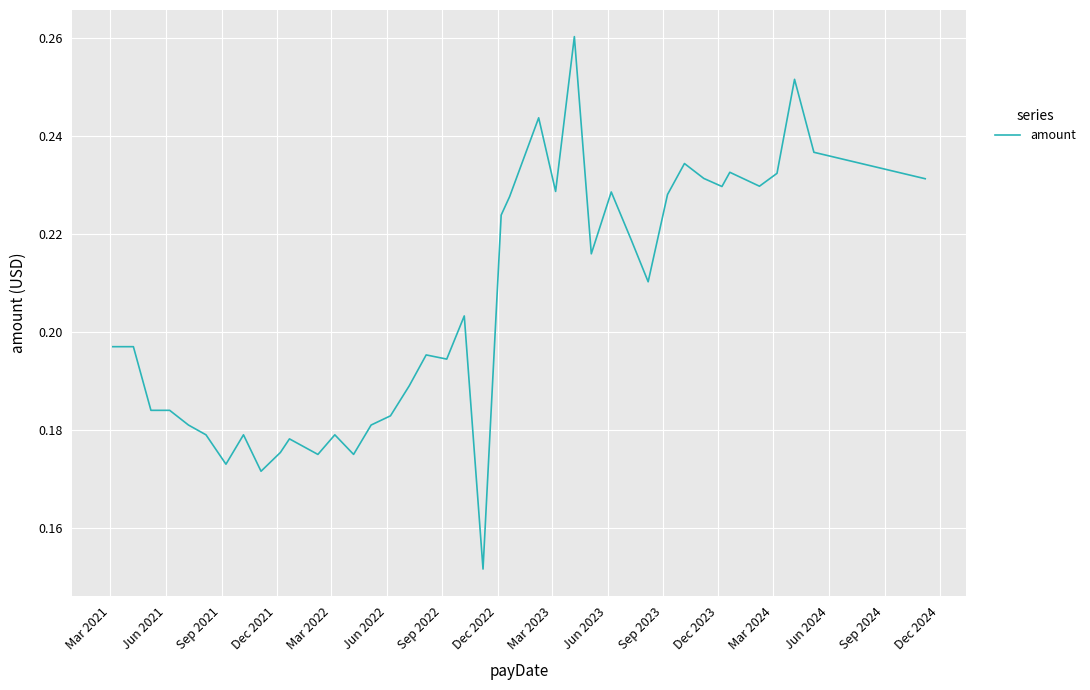

Does the chart display data point markers on the line(s)?

No